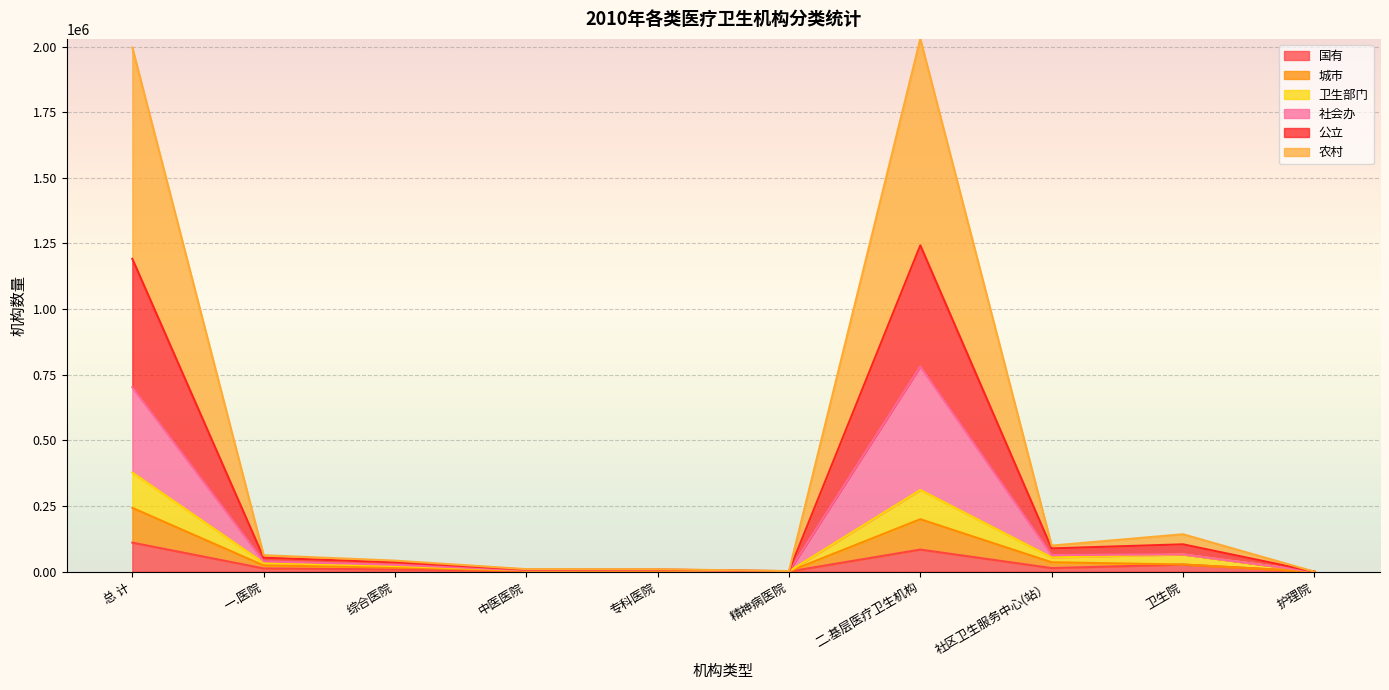

Which has a higher value, 专科医院 or 精神病医院?

专科医院